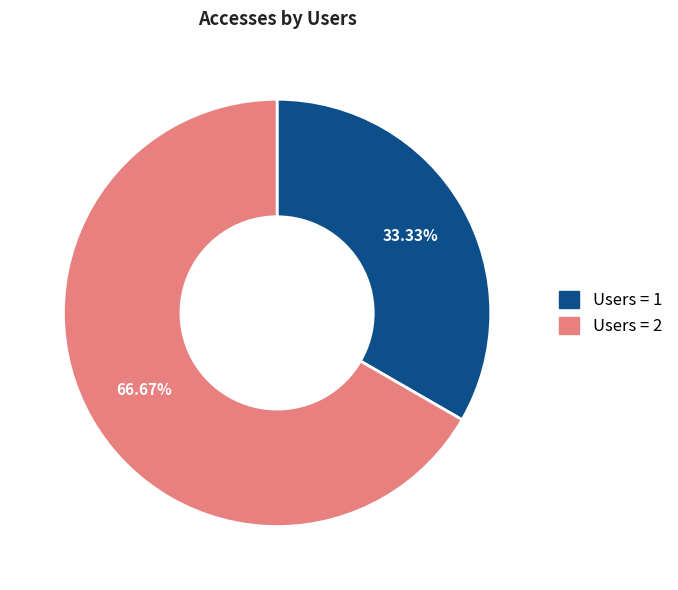

Is there any slice that represents more than half of the pie?

Yes